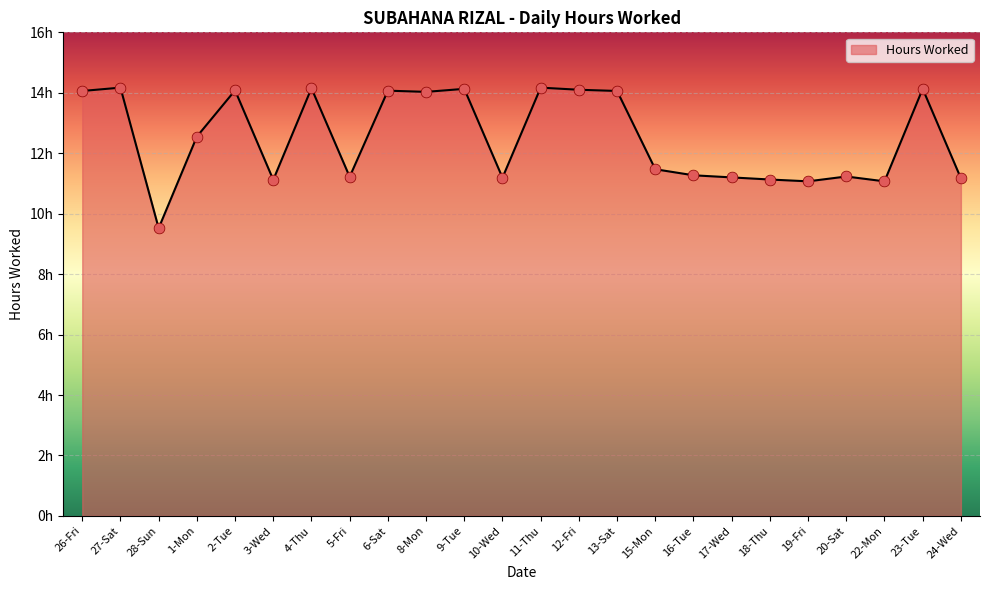

What is the change in value from 28-Sun to 19-Fri?

+1.6